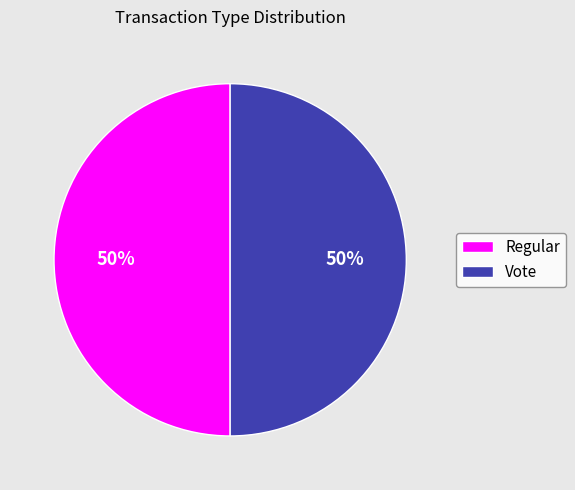

To the nearest percent, what is the average slice percentage?

50%